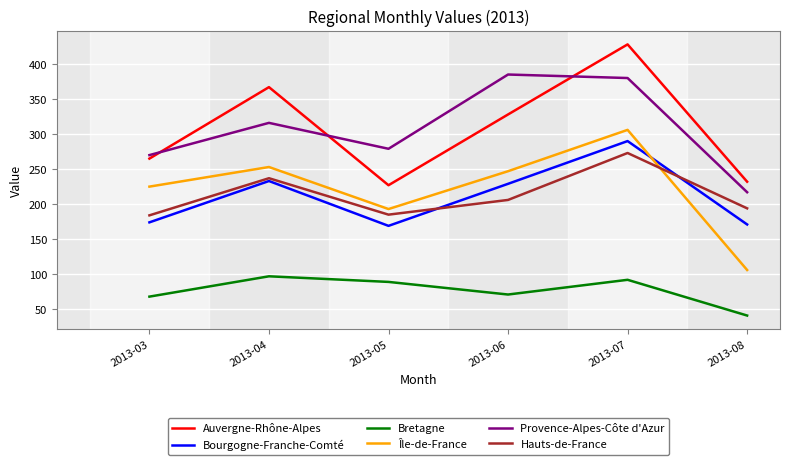

Rank the categories by Provence-Alpes-Côte d'Azur value from lowest to highest.

2013-08, 2013-03, 2013-05, 2013-04, 2013-07, 2013-06